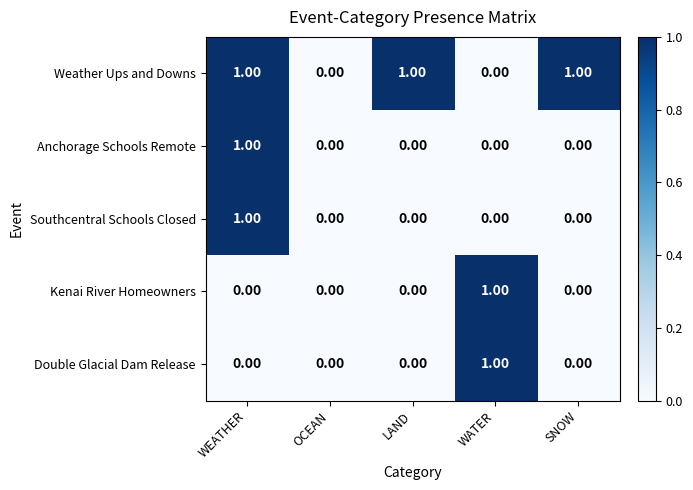

Which category has the highest value in the Kenai River Homeowners series?

WATER